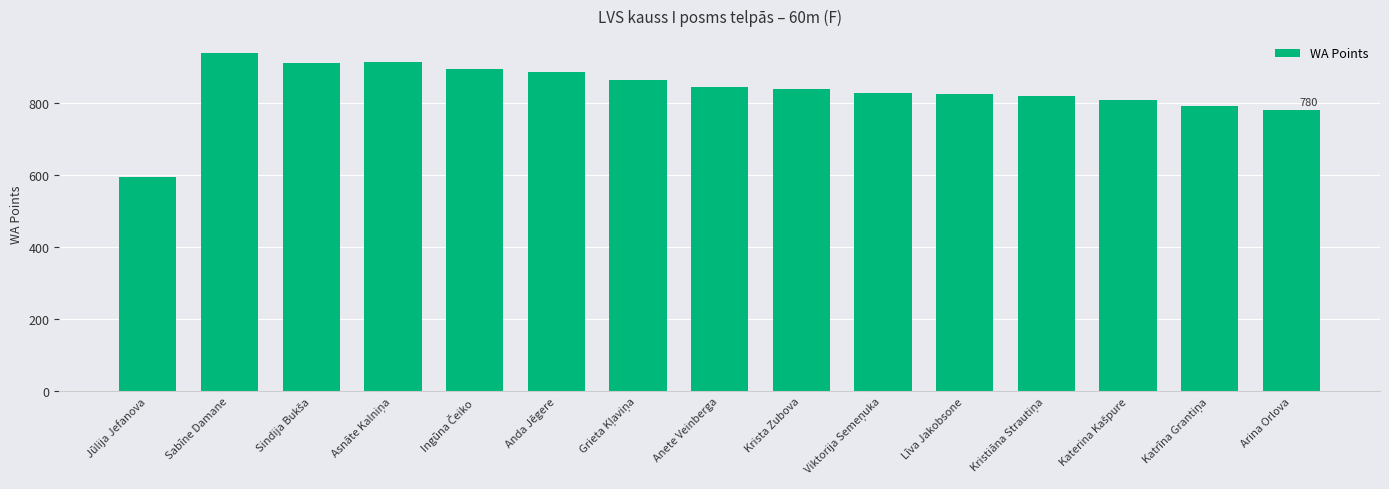

The chart shows a value of 938 at Sabīne Damane. True or false?

True